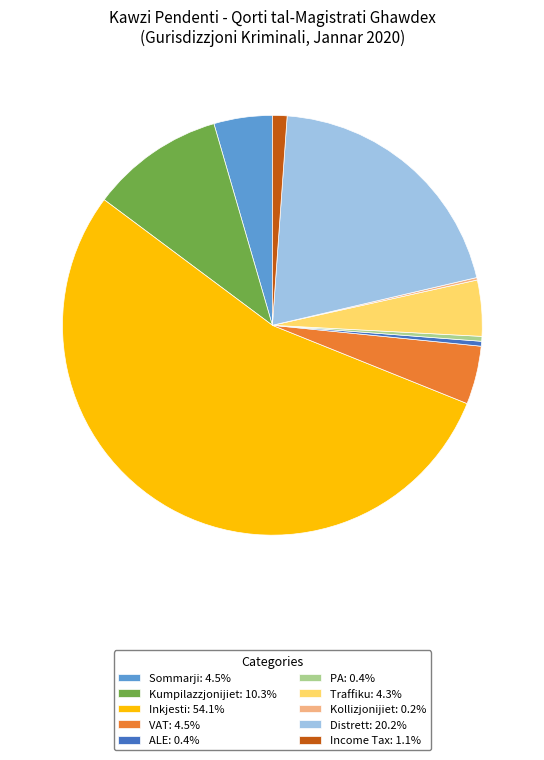

What is the majority slice?

Inkjesti